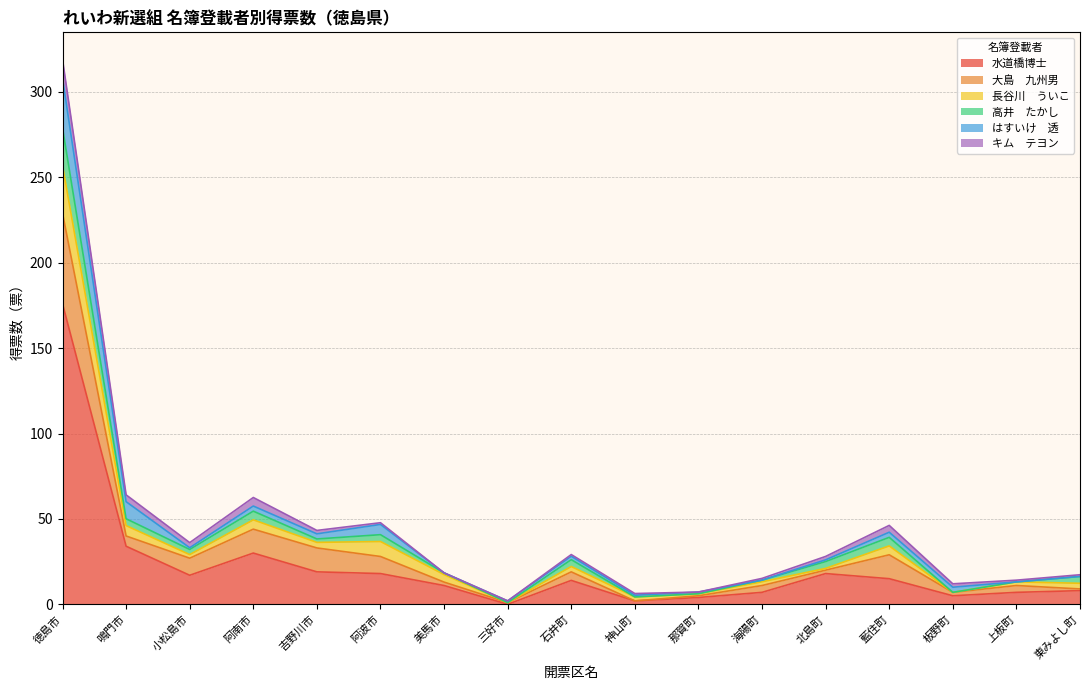

What is the maximum value shown in the chart?

176.0